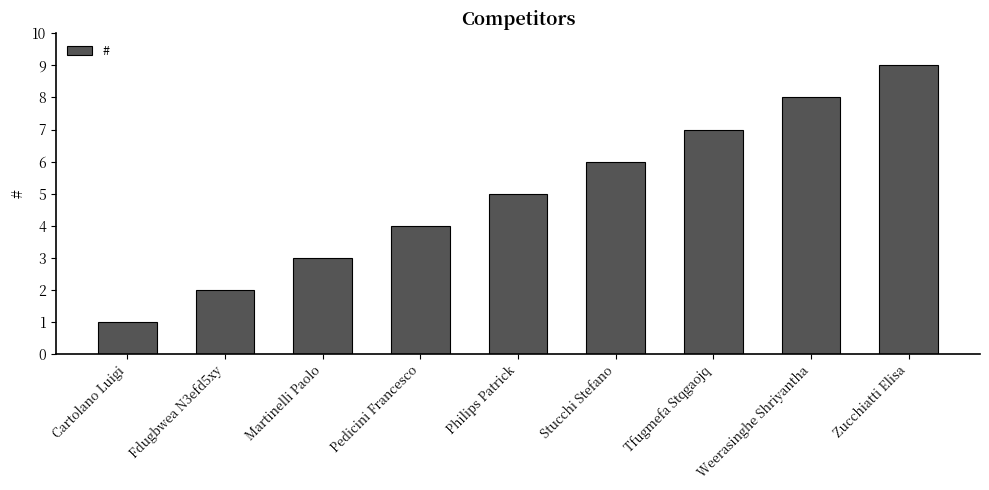

Reading left to right, extract all data points from this chart.

1	2	3	4	5	6	7	8	9